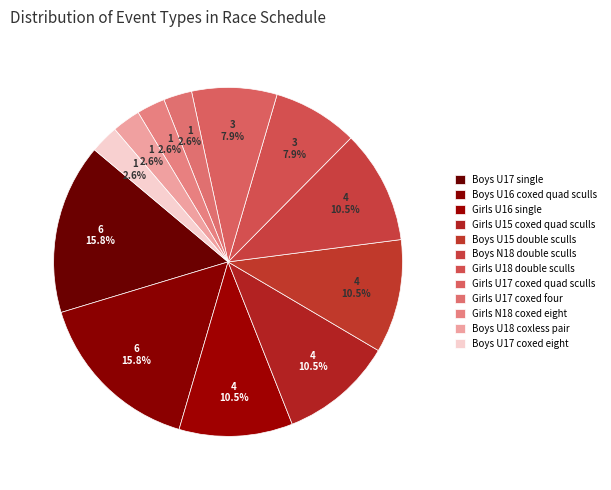

Between Boys U17 single and Girls U15 coxed quad sculls, which is larger?

Boys U17 single